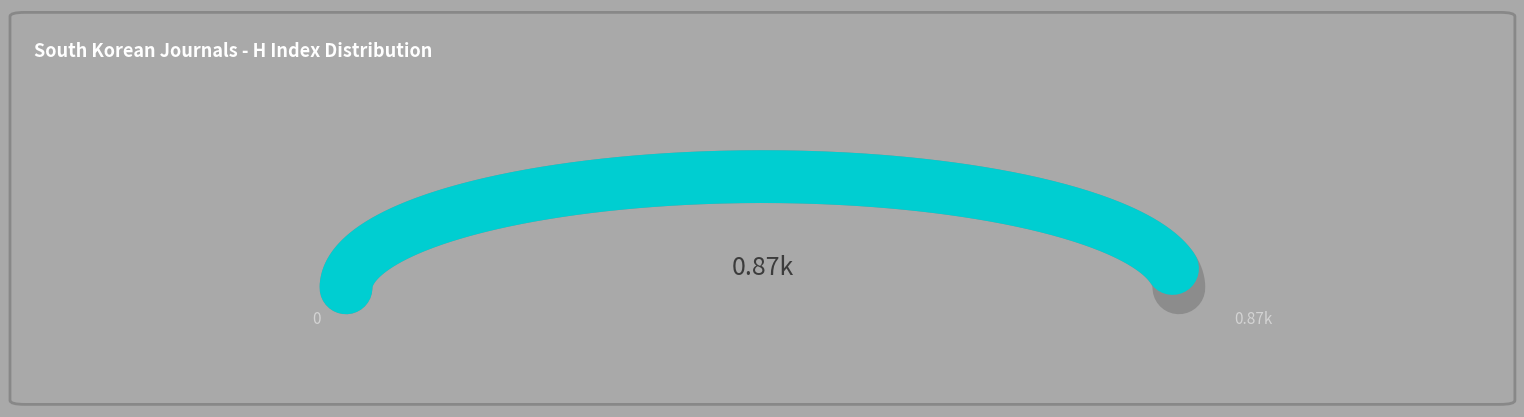

Is it true that Rank 3 is 7% of the pie?

False